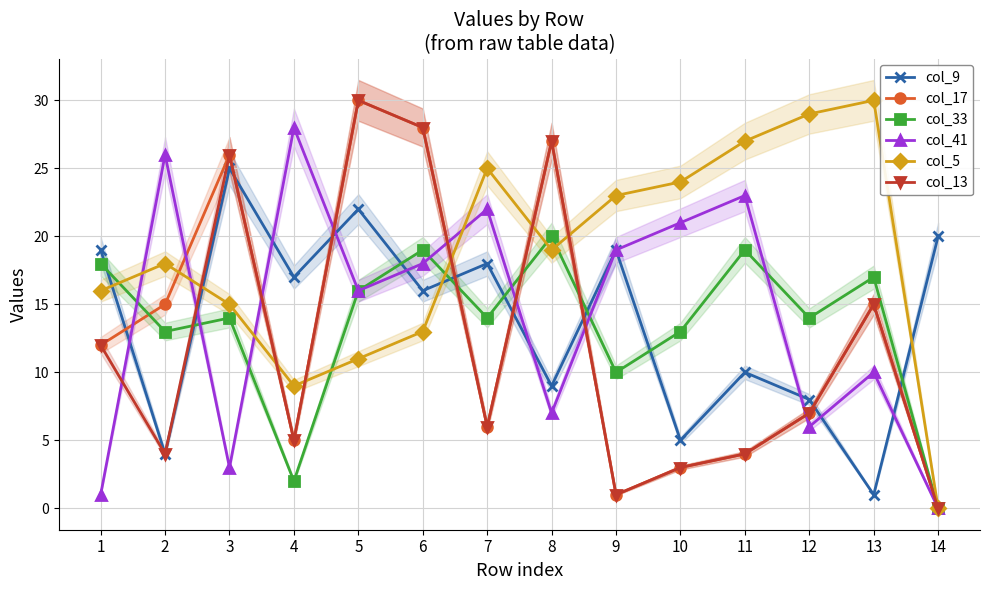

The col_33 series shows 24 at 7. True or false?

False